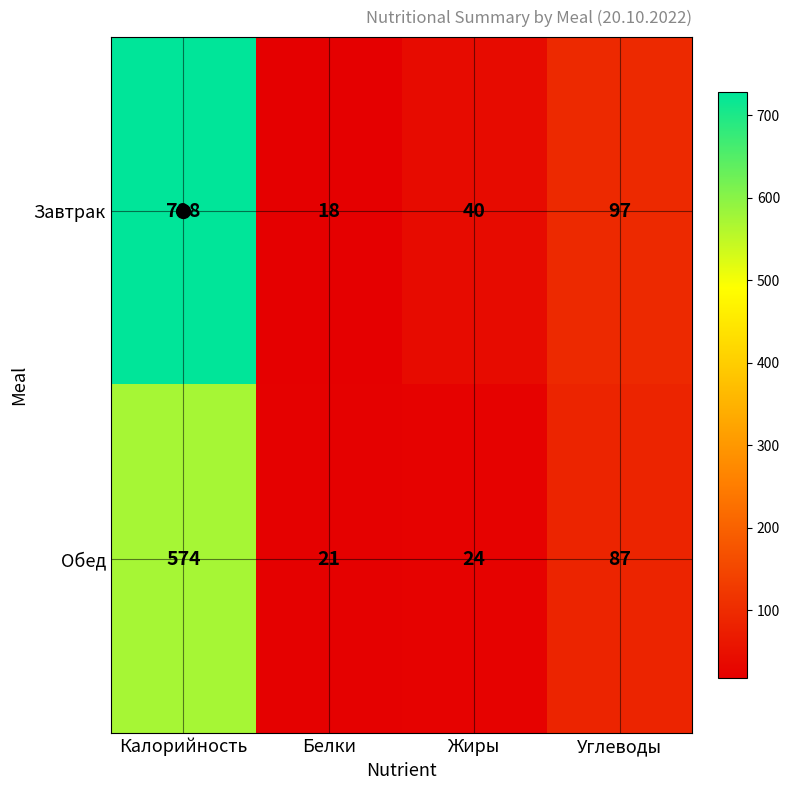

How many values in the Обед series are below 87?

2